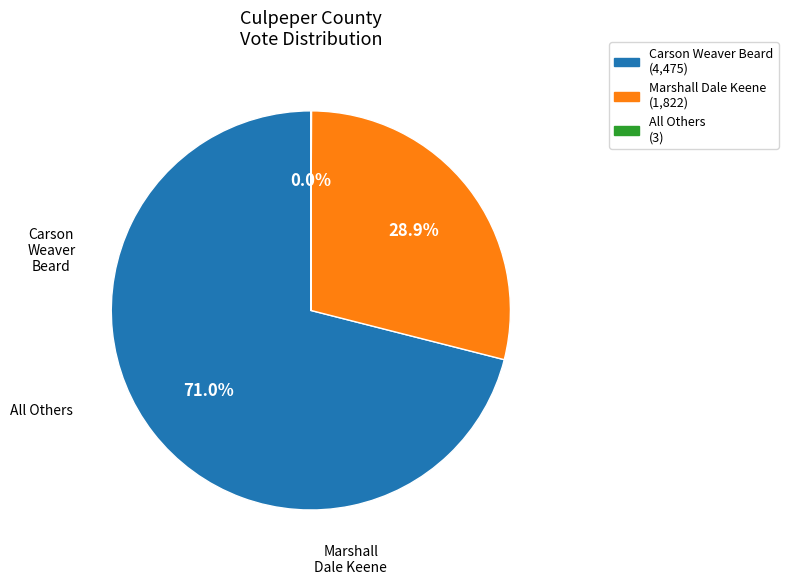

Does any single category account for the majority?

Yes